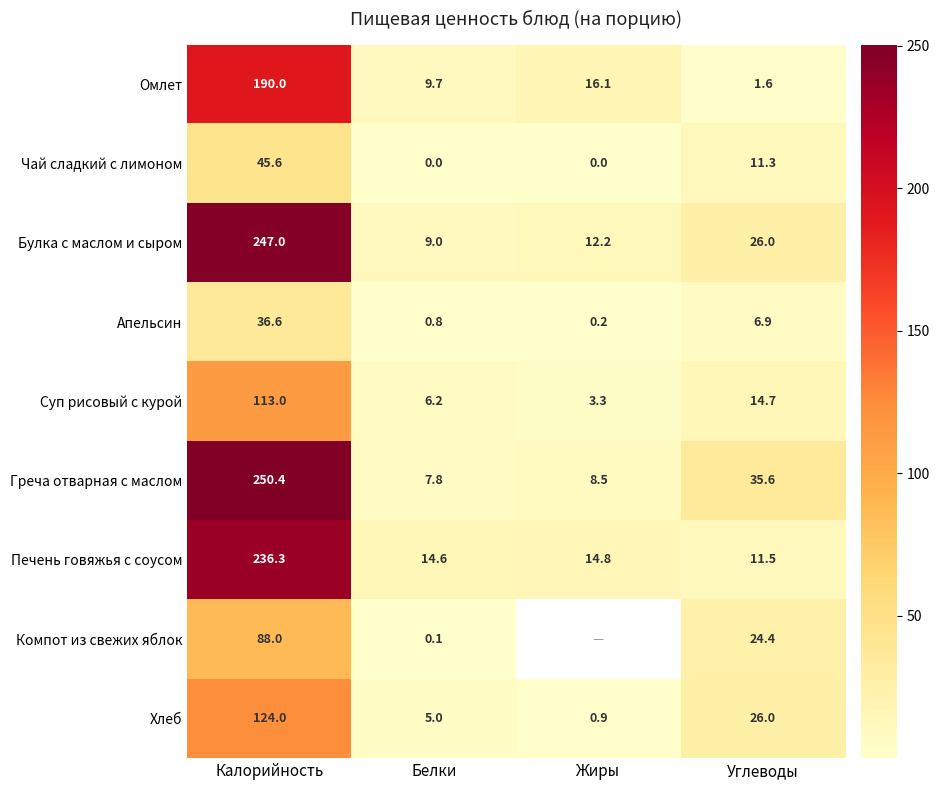

Rank the series at Белки from lowest to highest value.

Чай сладкий с лимоном, Компот из свежих яблок, Апельсин, Хлеб, Суп рисовый с курой, Греча отварная с маслом, Булка с маслом и сыром, Омлет, Печень говяжья с соусом